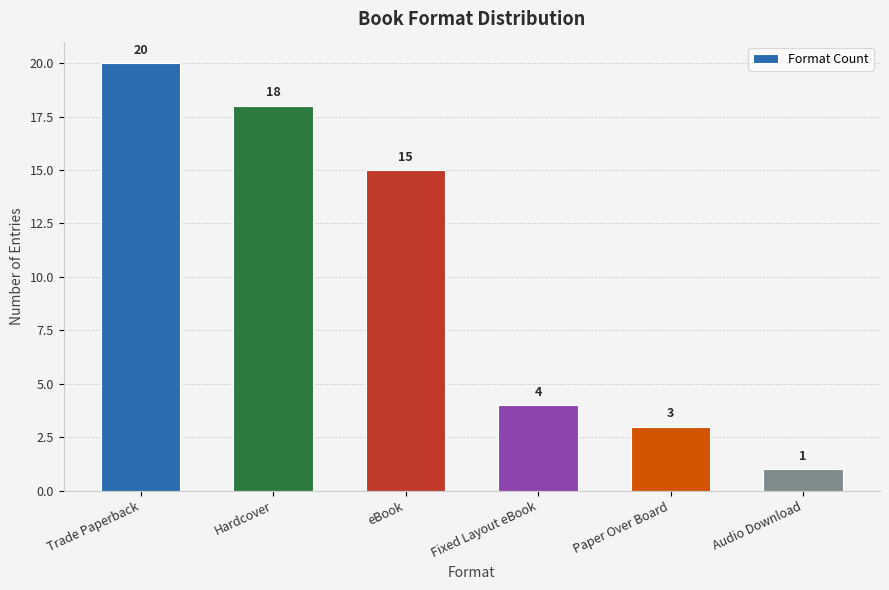

What is the value of the 1st bar from the left?

20